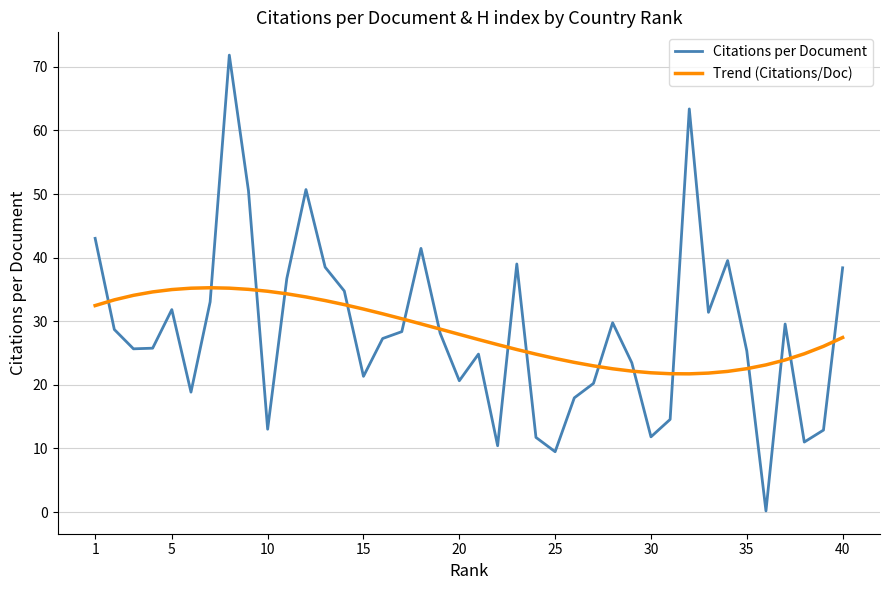

Which series has the largest range (max minus min)?

Citations per Document